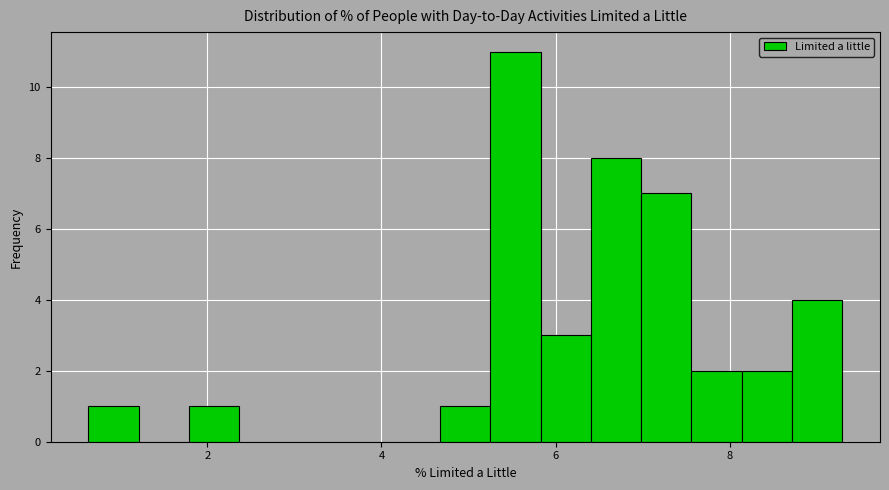

Around what value on the x-axis is the tallest bar? Give the approximate position of its centre, as read against the axis.

5.6